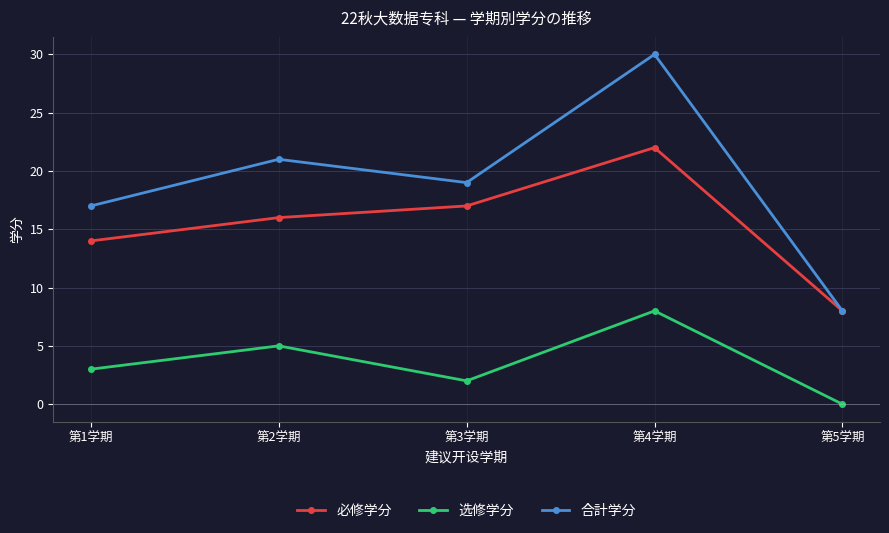

How many lines are shown in the chart?

3